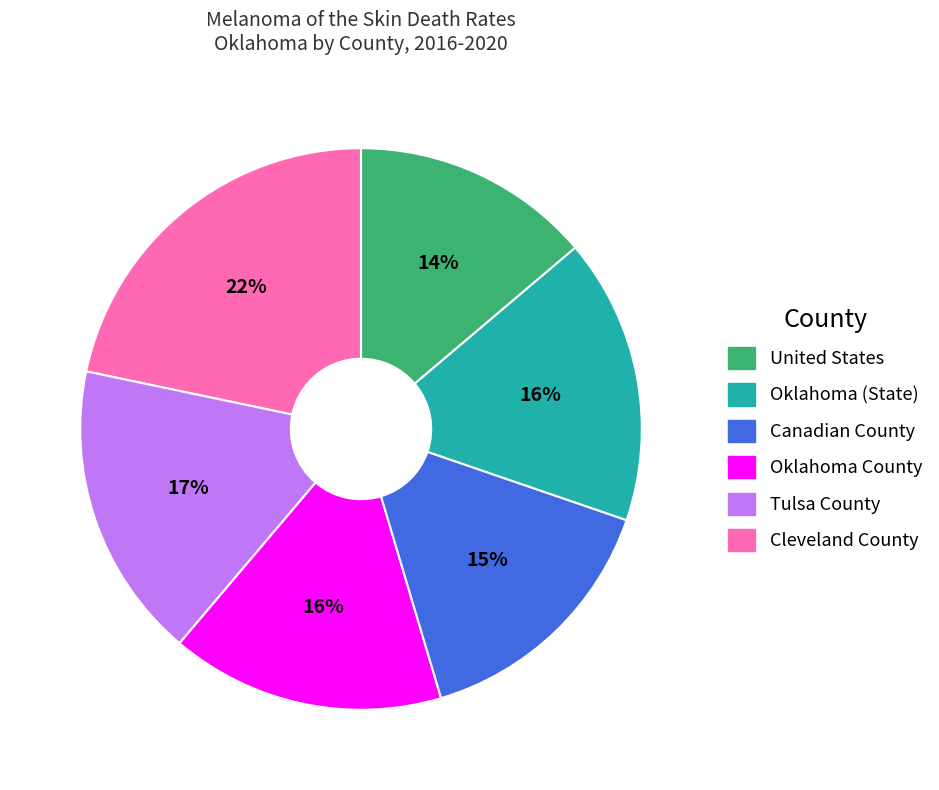

To the nearest percent, what is the difference between the largest and smallest slice percentages?

8%